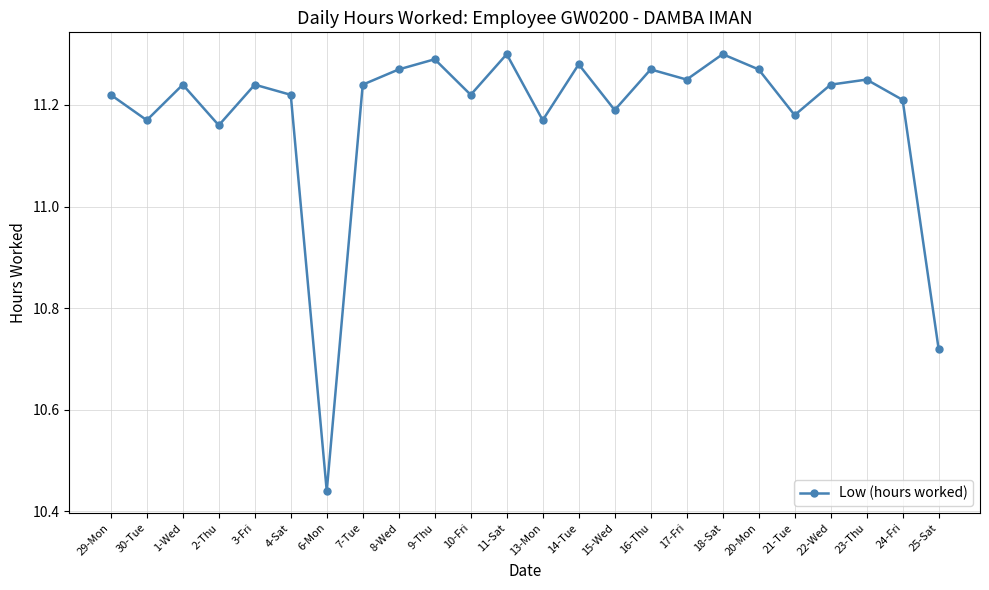

Between 24-Fri and 8-Wed, which is larger?

8-Wed